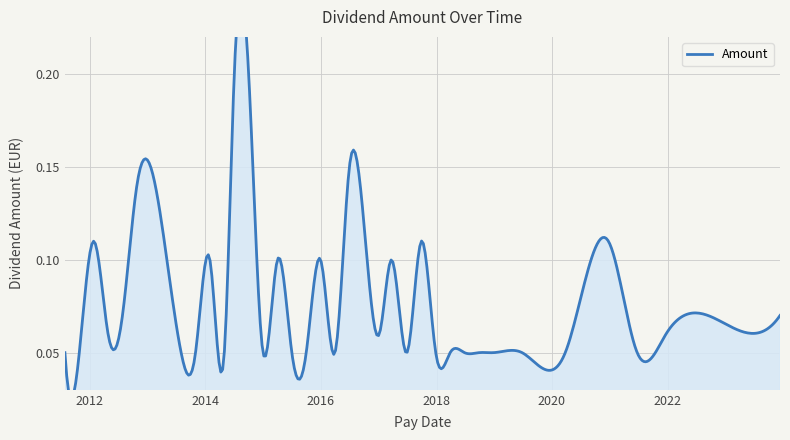

True or false: the data shows 0.2 at 2014-10-01.

True